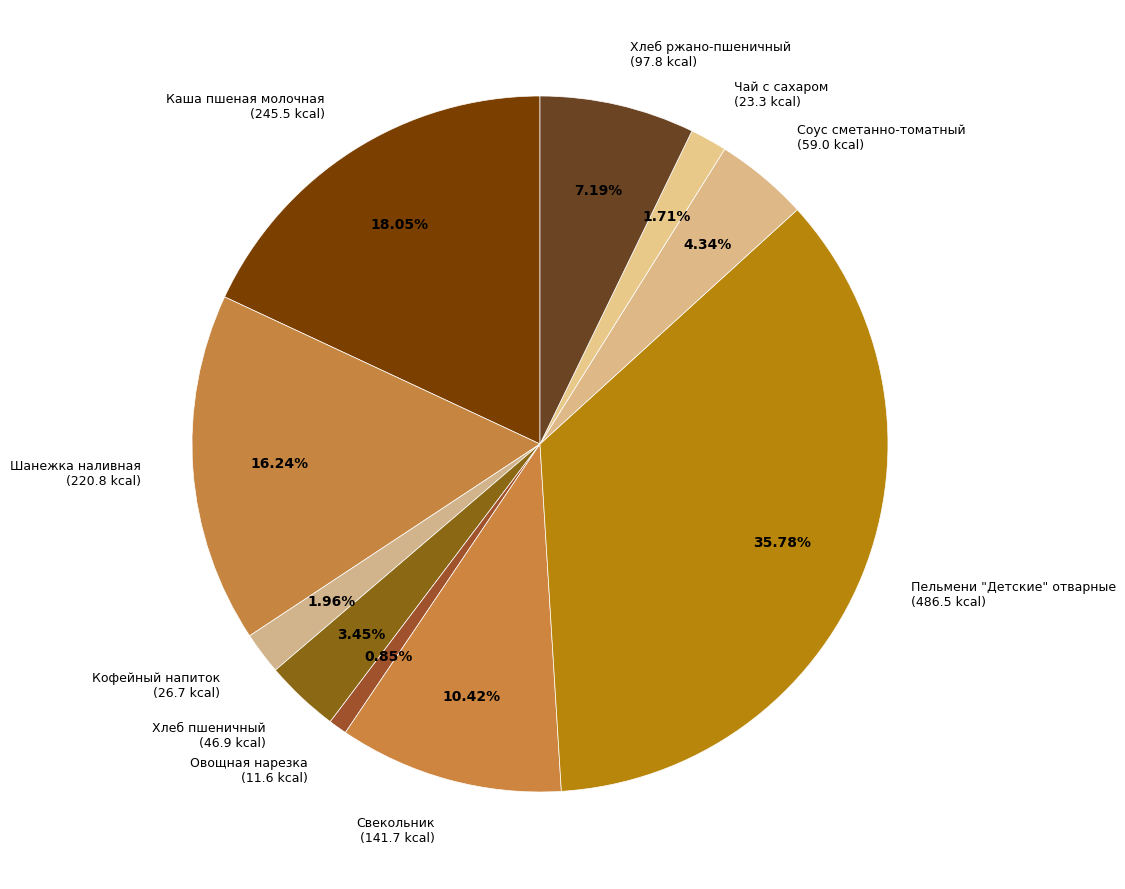

To the nearest percent, what is the average slice percentage?

10%